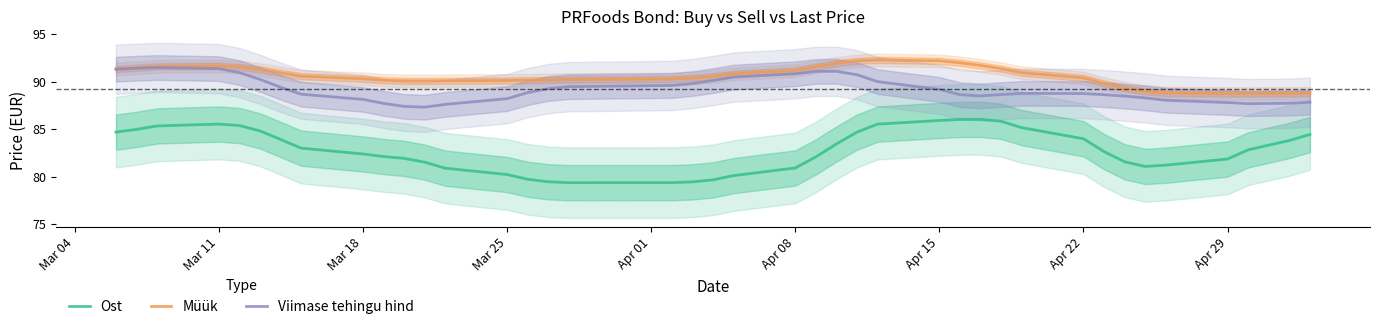

True or false: Viimase tehingu hind and Ost intersect in this chart.

False